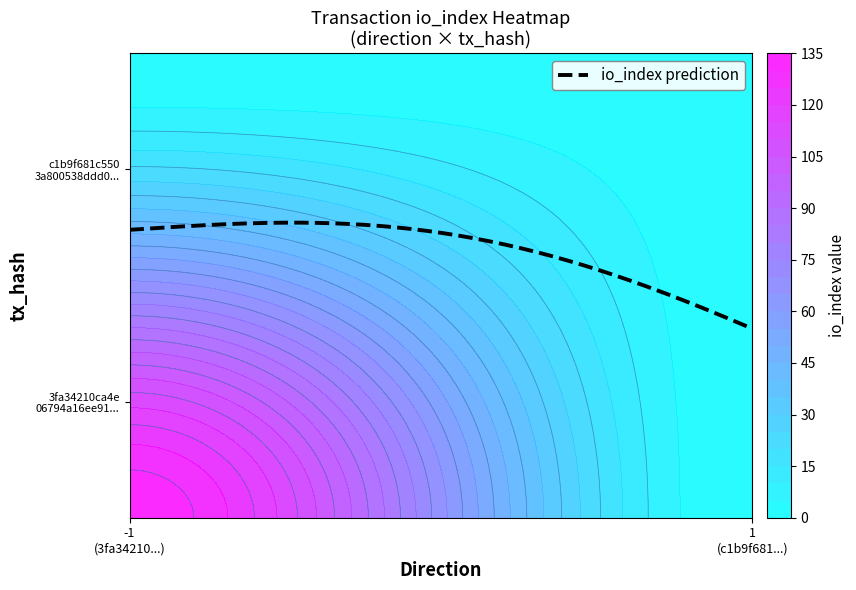

What is the difference between the maximum and minimum values in the c1b9f681c5503a800538ddd03fa3f076b83e87d series?

1